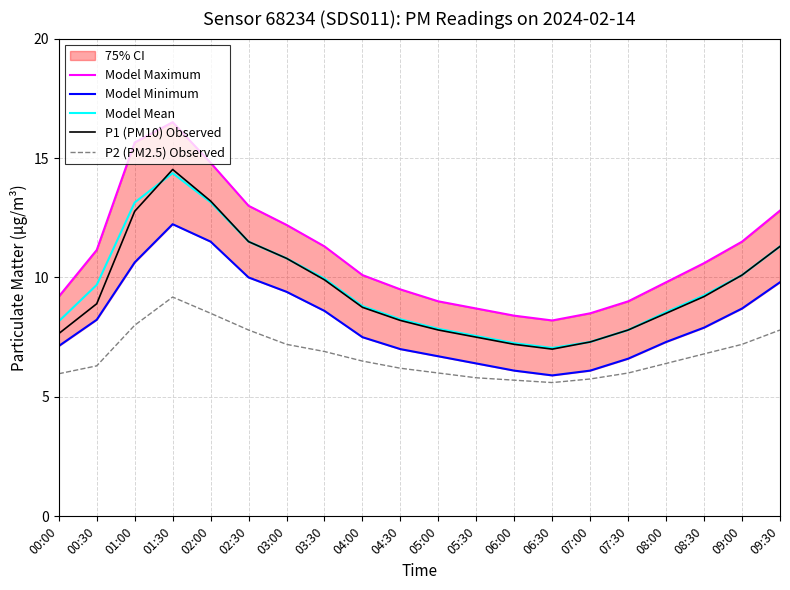

What are all the series names shown in the legend?

Model Maximum, Model Minimum, Model Mean, P1 (PM10) Observed, P2 (PM2.5) Observed